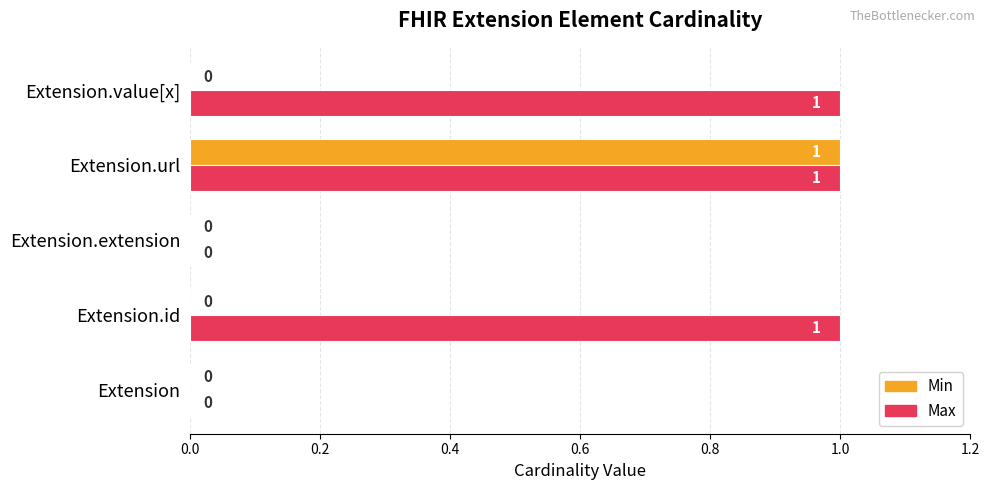

True or false: Max has a value of 0 at Extension.url.

False